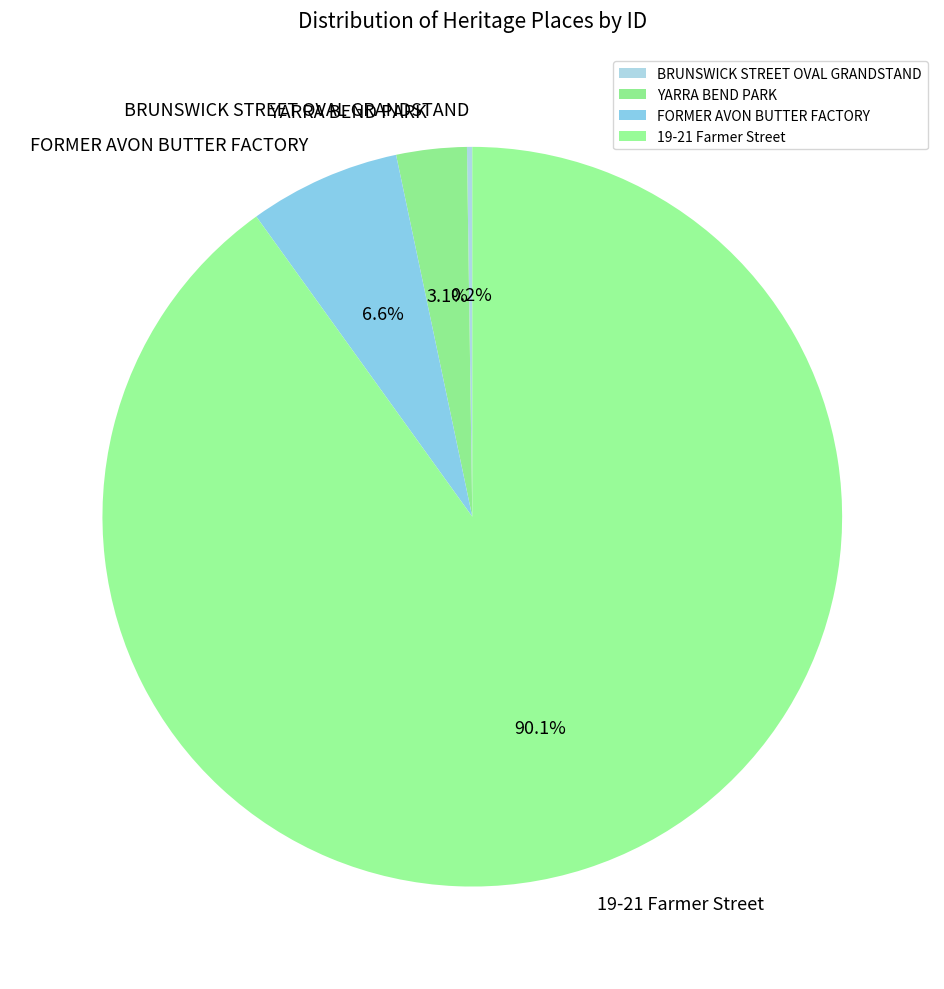

What is the total percentage of 19-21 Farmer Street and FORMER AVON BUTTER FACTORY?

96.7%